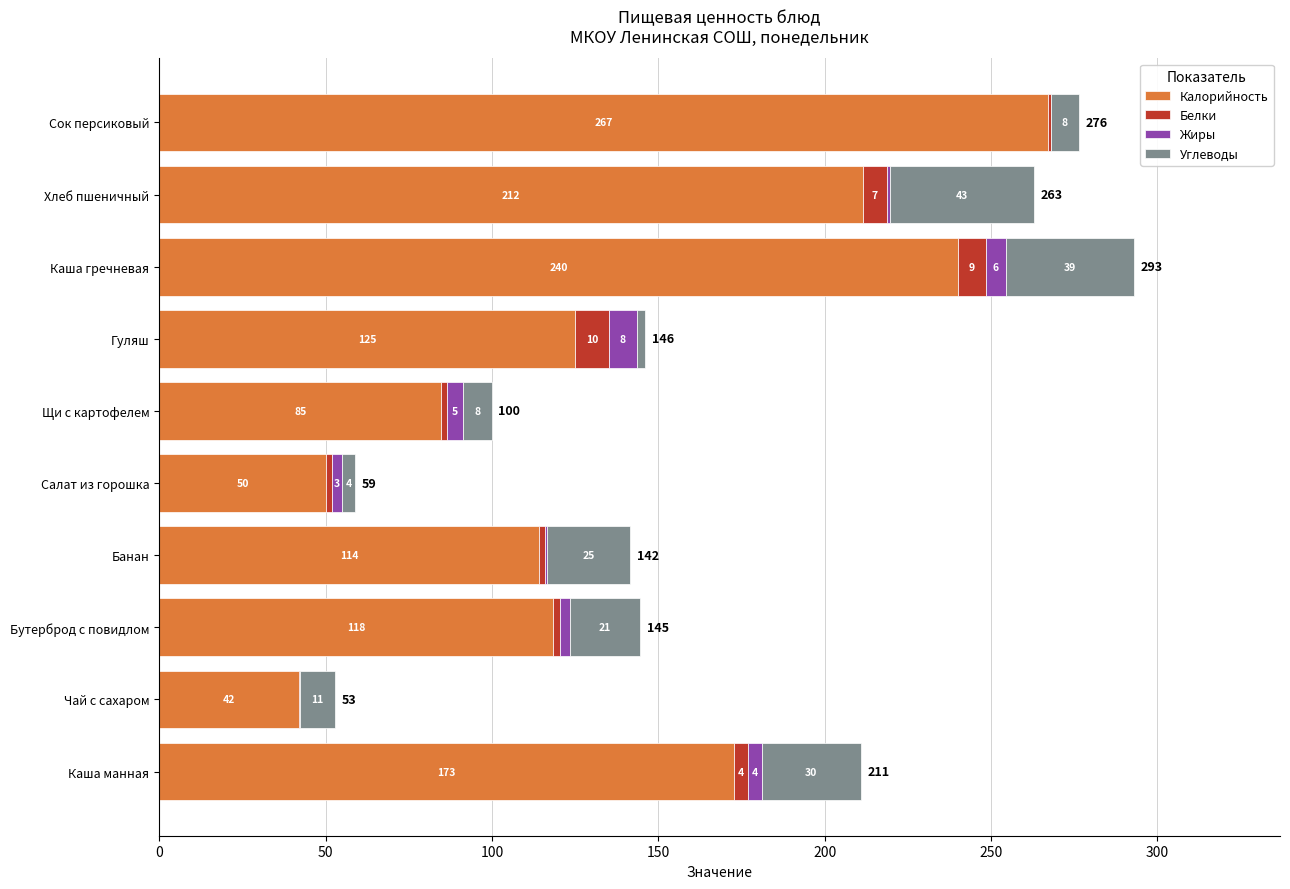

What are all the series names shown in the legend?

Калорийность, Белки, Жиры, Углеводы